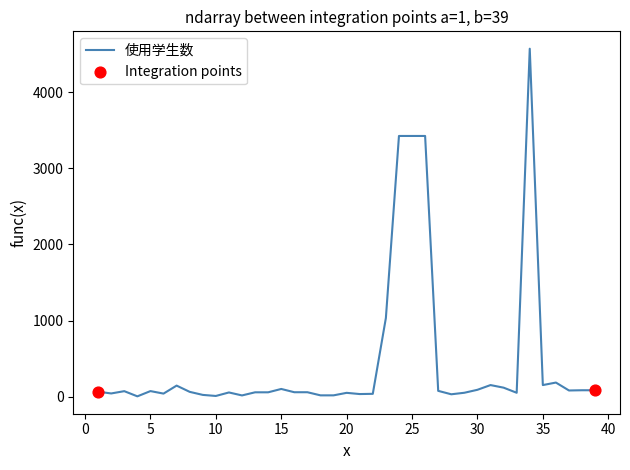

What is the difference between the maximum and minimum values?

4566